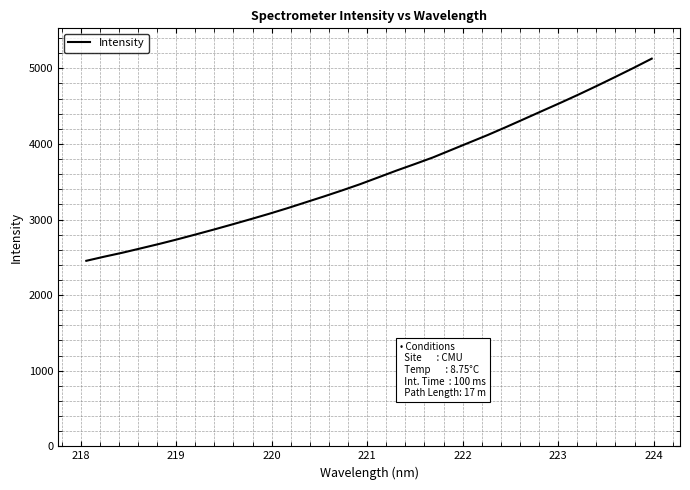

What is the difference between the maximum and minimum values?

2673.6